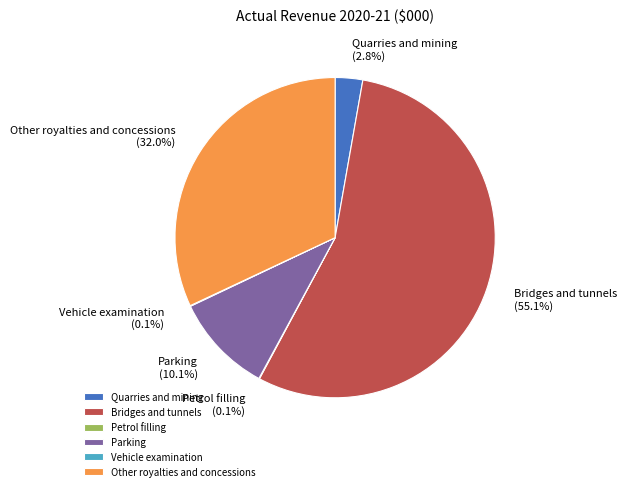

Is it true that Bridges and tunnels is 42% of the pie?

False